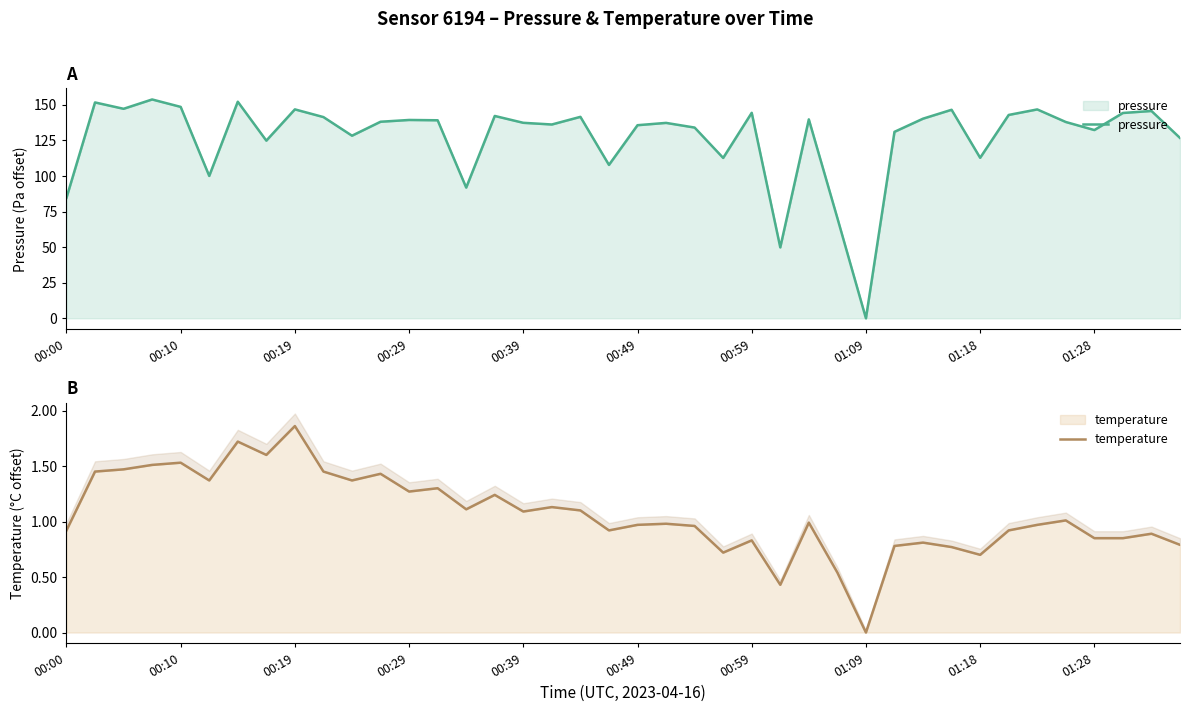

Which series has the widest spread of values?

pressure